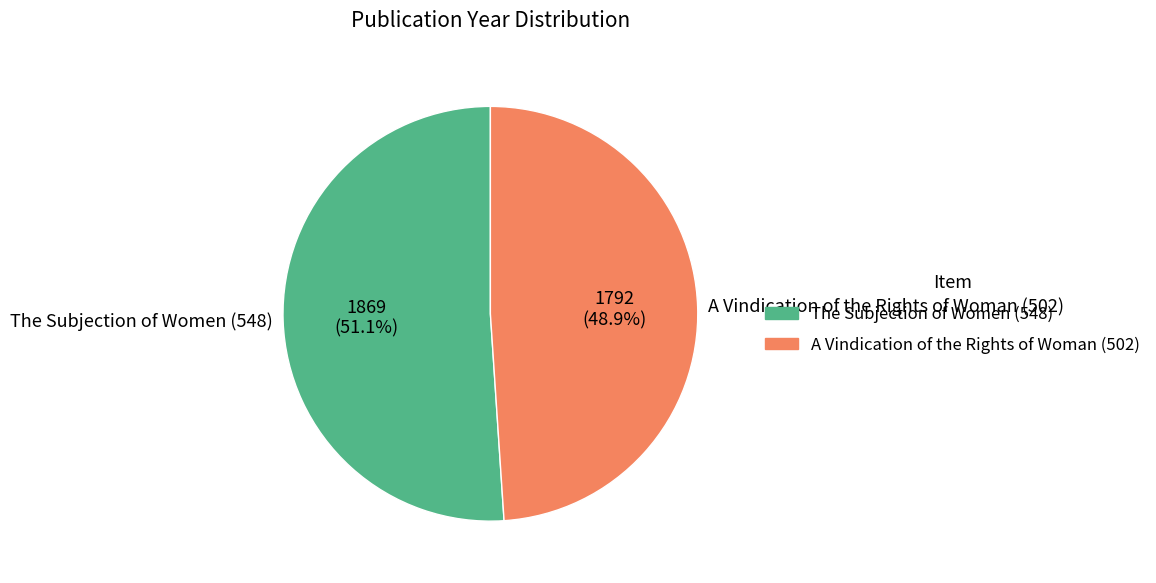

How many slices are in this pie chart?

2